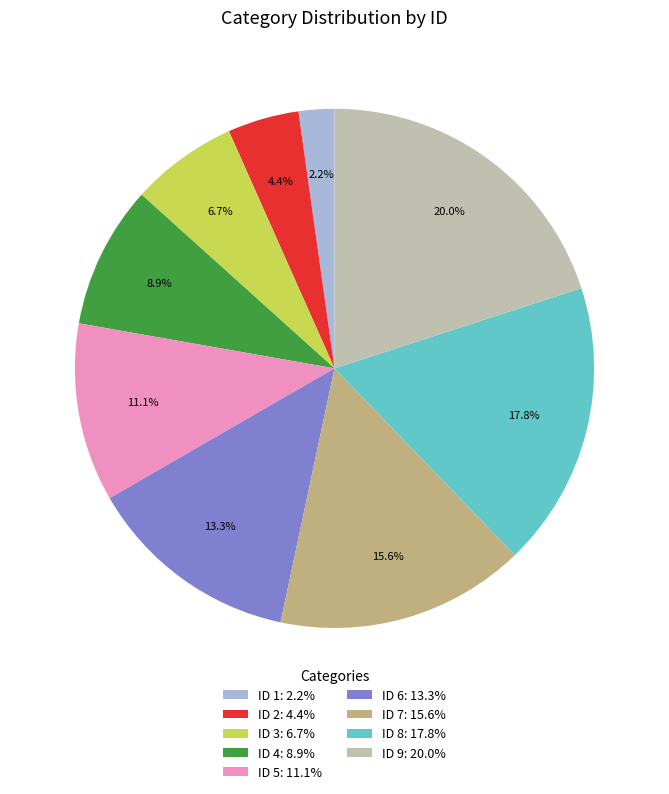

Rank the categories by value from highest to lowest.

ID 9: 20.0%, ID 8: 17.8%, ID 7: 15.6%, ID 6: 13.3%, ID 5: 11.1%, ID 4: 8.9%, ID 3: 6.7%, ID 2: 4.4%, ID 1: 2.2%